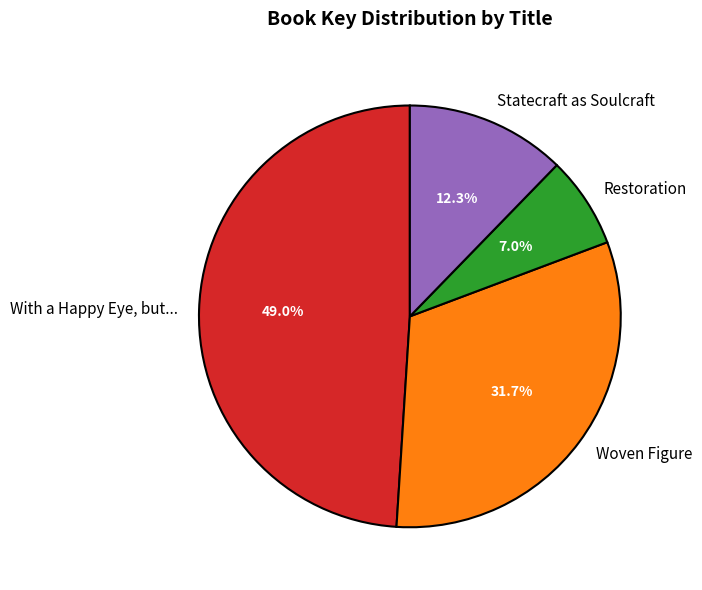

Is there a majority slice in this chart?

No